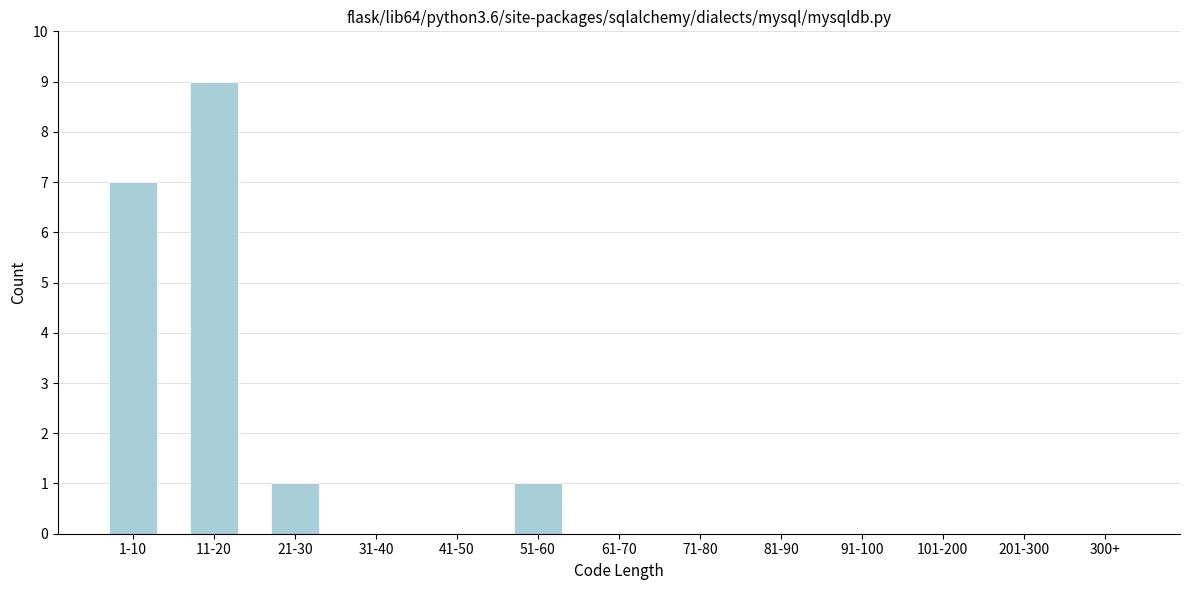

Reading right to left, extract all data points from this chart.

300+=0	201-300=0	101-200=0	91-100=0	81-90=0	71-80=0	61-70=0	51-60=1	41-50=0	31-40=0	21-30=1	11-20=9	1-10=7